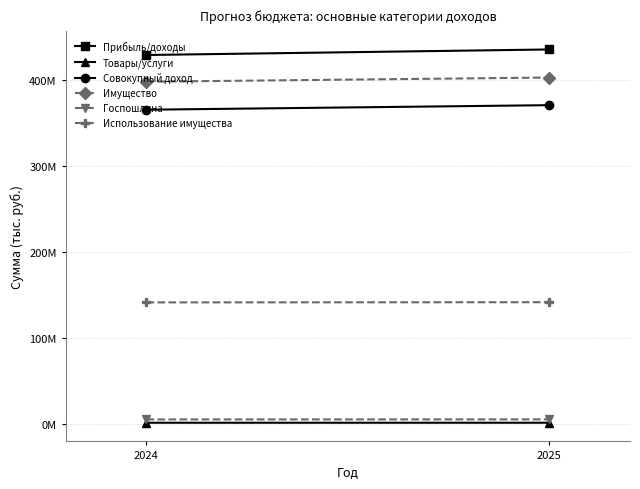

How many distinct data groups are displayed?

6